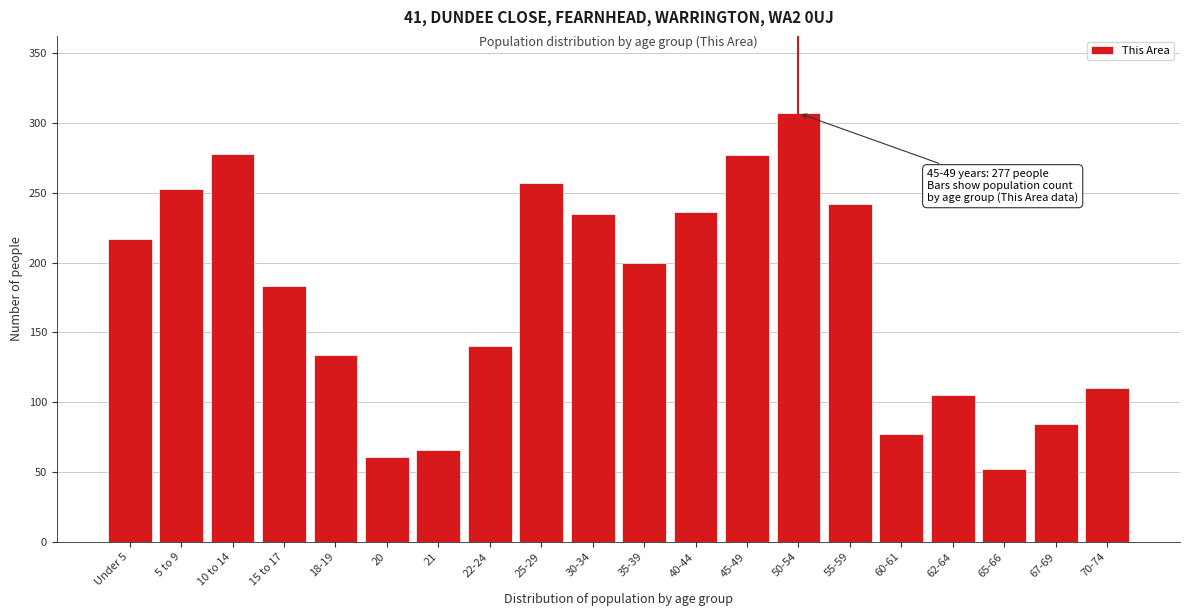

Where is the data nearest to the value 179?

15 to 17